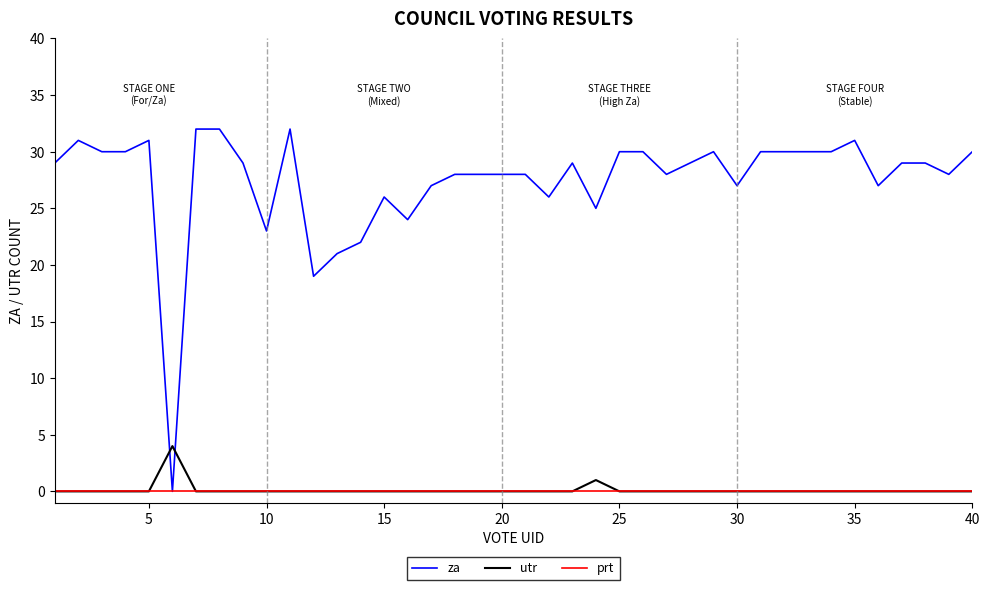

List the series in order of their peak value, highest first.

za, utr, prt